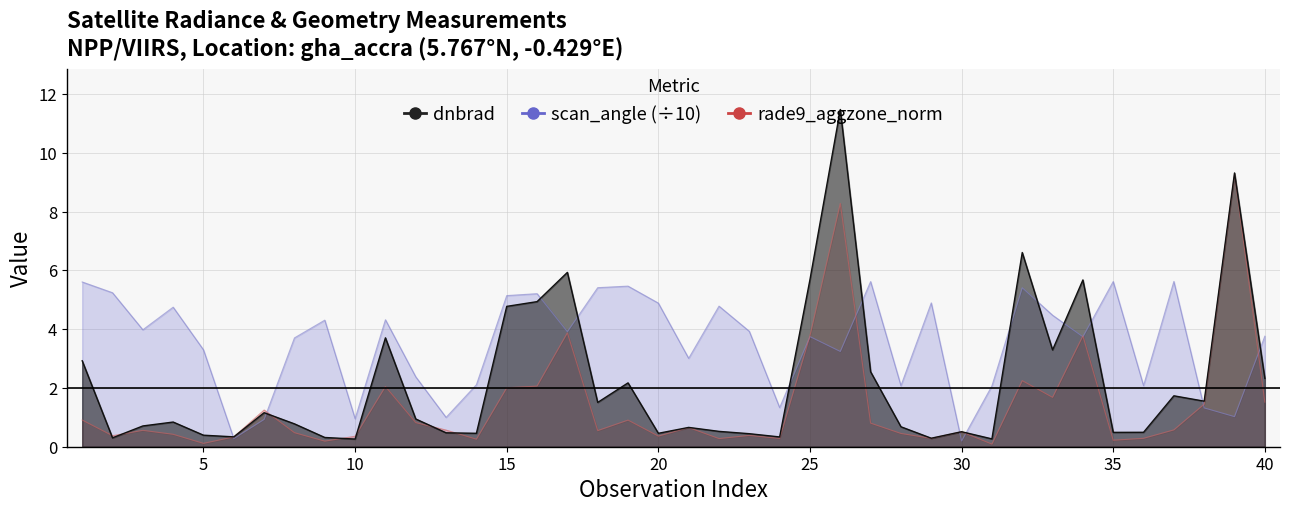

What is the spread (max minus min) of values at 13?

0.5